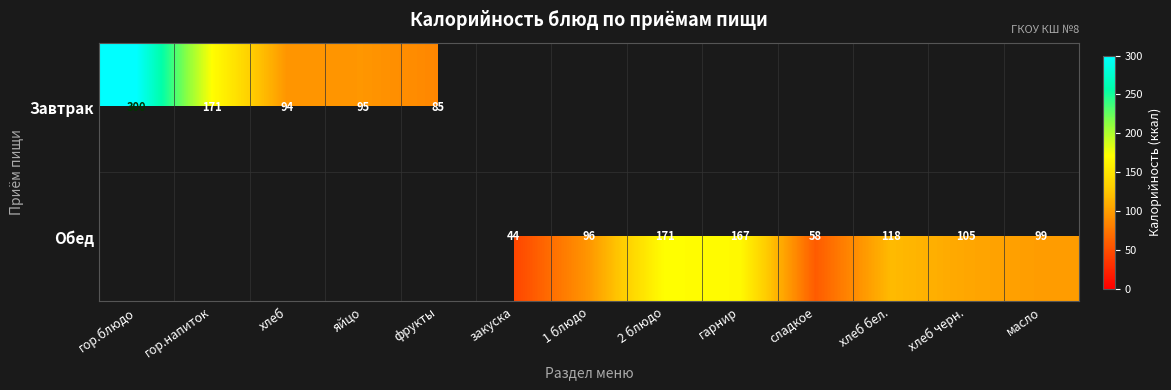

How many categories are shown in the chart?

13